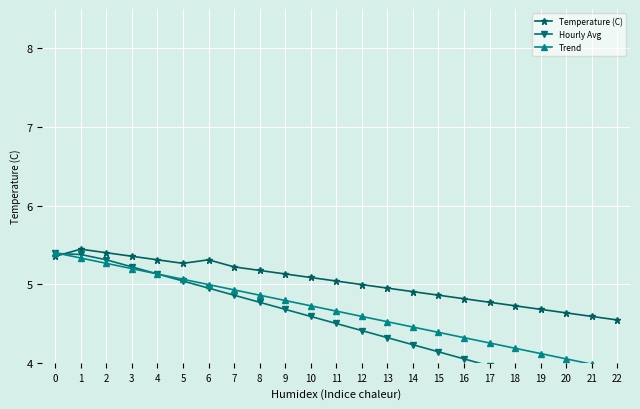

What is the difference between the maximum and minimum values in the Hourly Avg series?

1.9